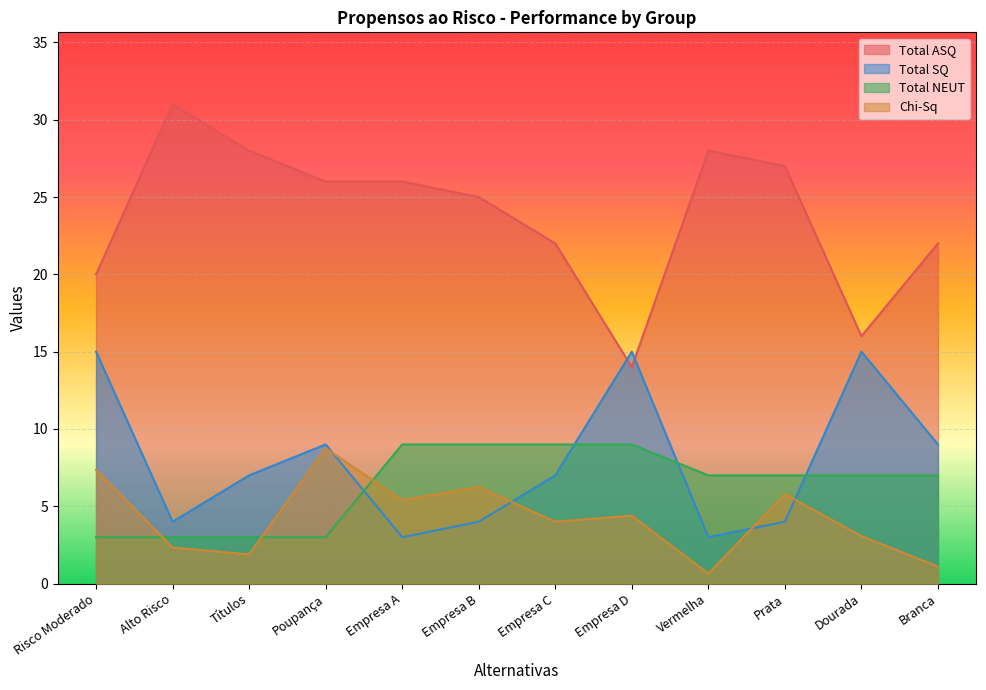

What is the spread (max minus min) of values at Empresa D?

10.6